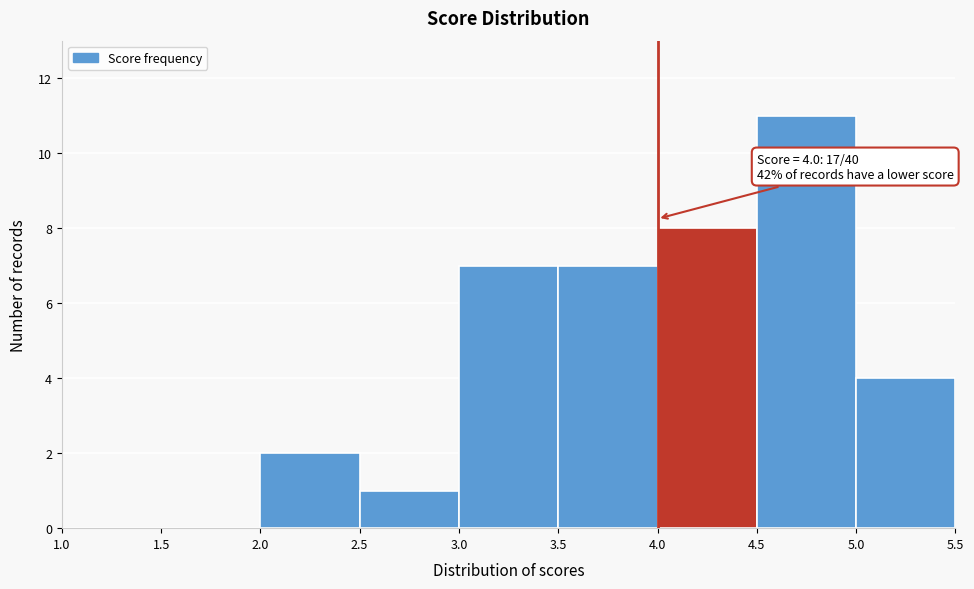

Over which range of the x-axis is the bar tallest?

4.5 to 5.0